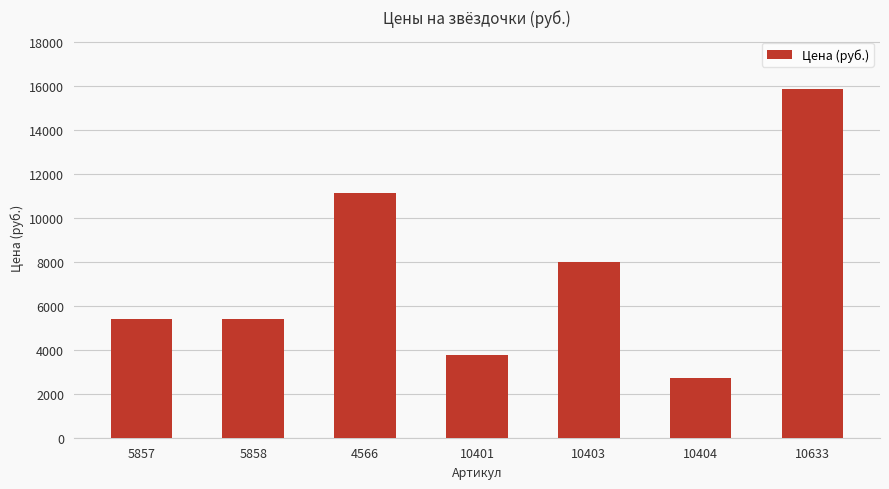

What is the difference between the maximum and minimum values?

13160